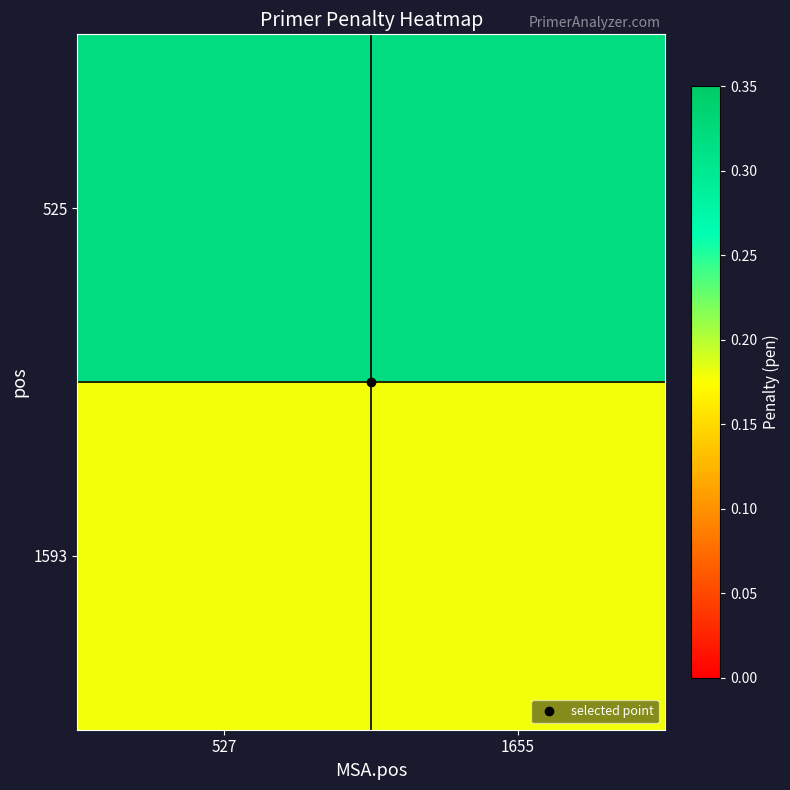

Reading left to right, extract all data points from this chart.

525: 527=0.3	1655=0.3
1593: 527=0.2	1655=0.2